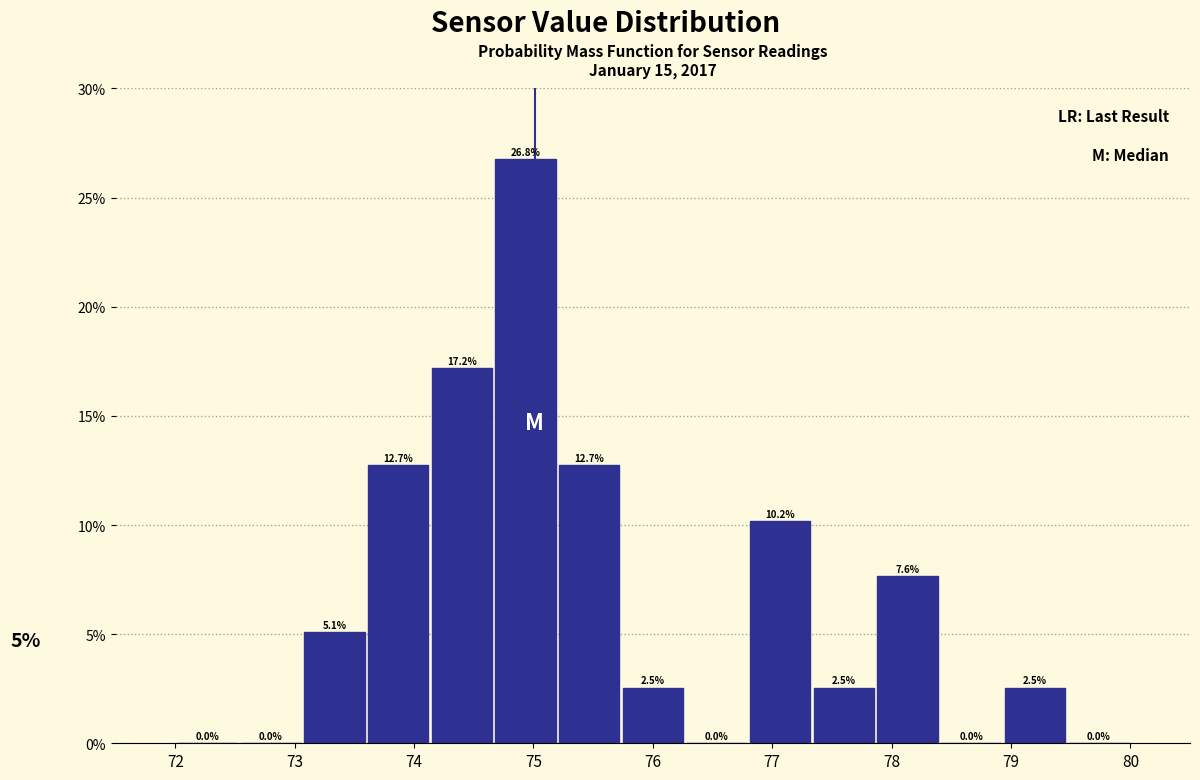

How tall is the bar that spans 74.7 to 75.2 on the x-axis? The bar edges are not printed on the chart, so give them approximately, as read against the axis.

26.8